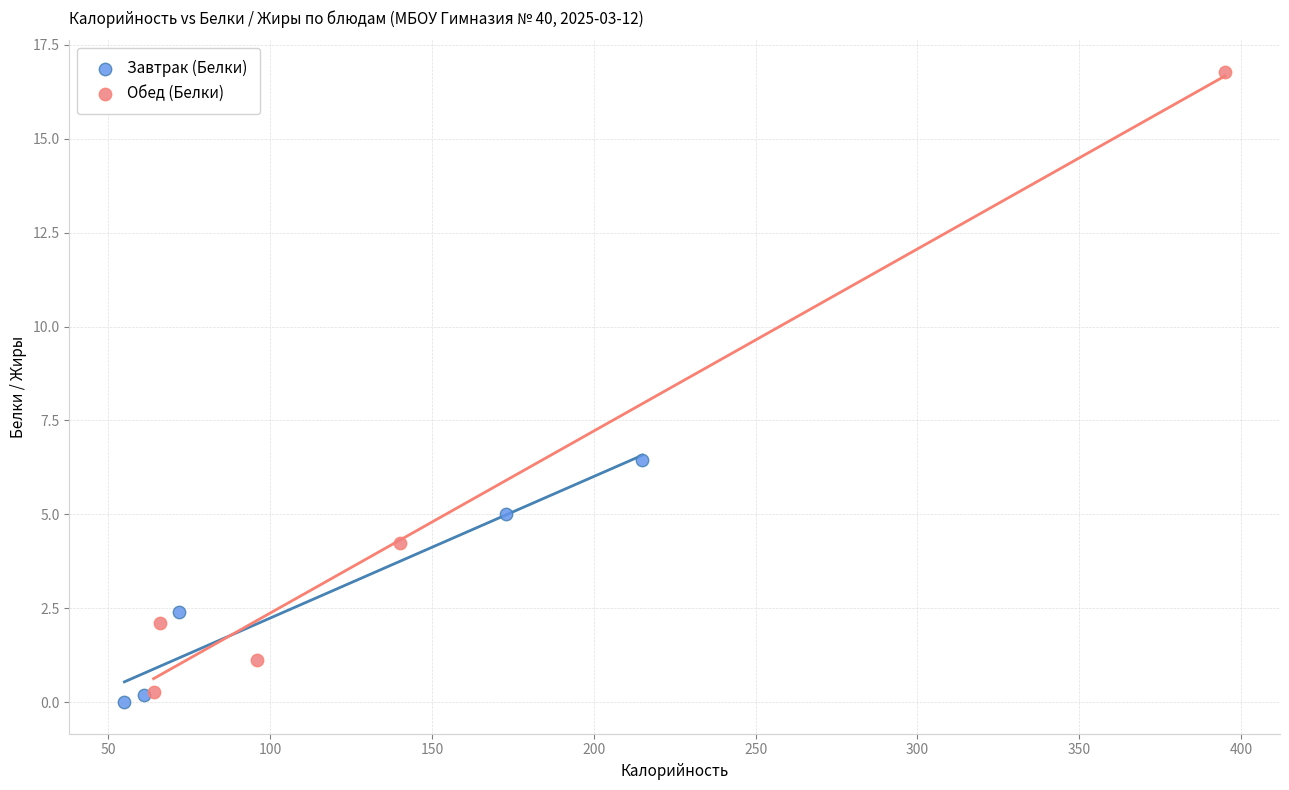

Which series reaches the minimum Y coordinate?

Завтрак (Белки)